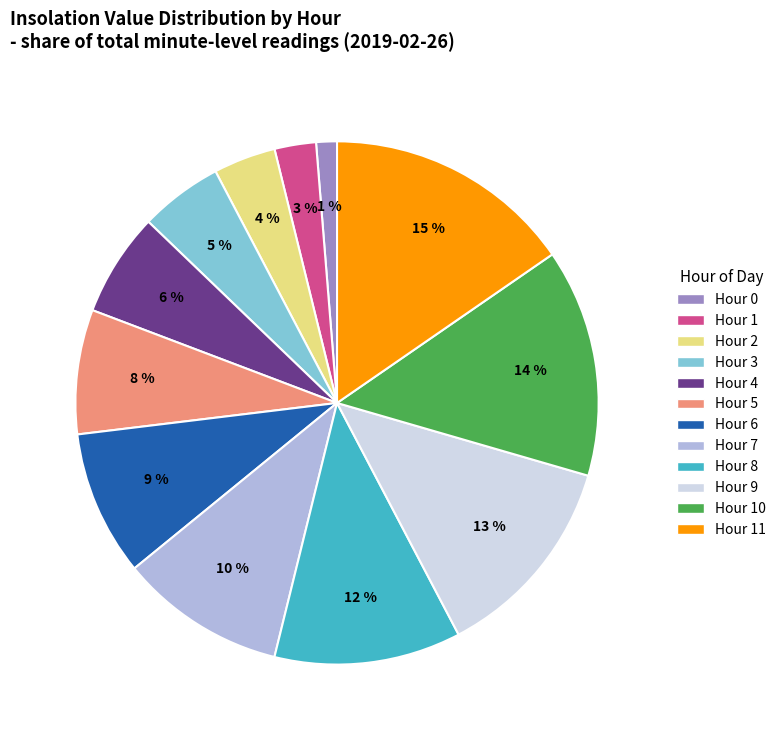

How many slices are in this pie chart?

12